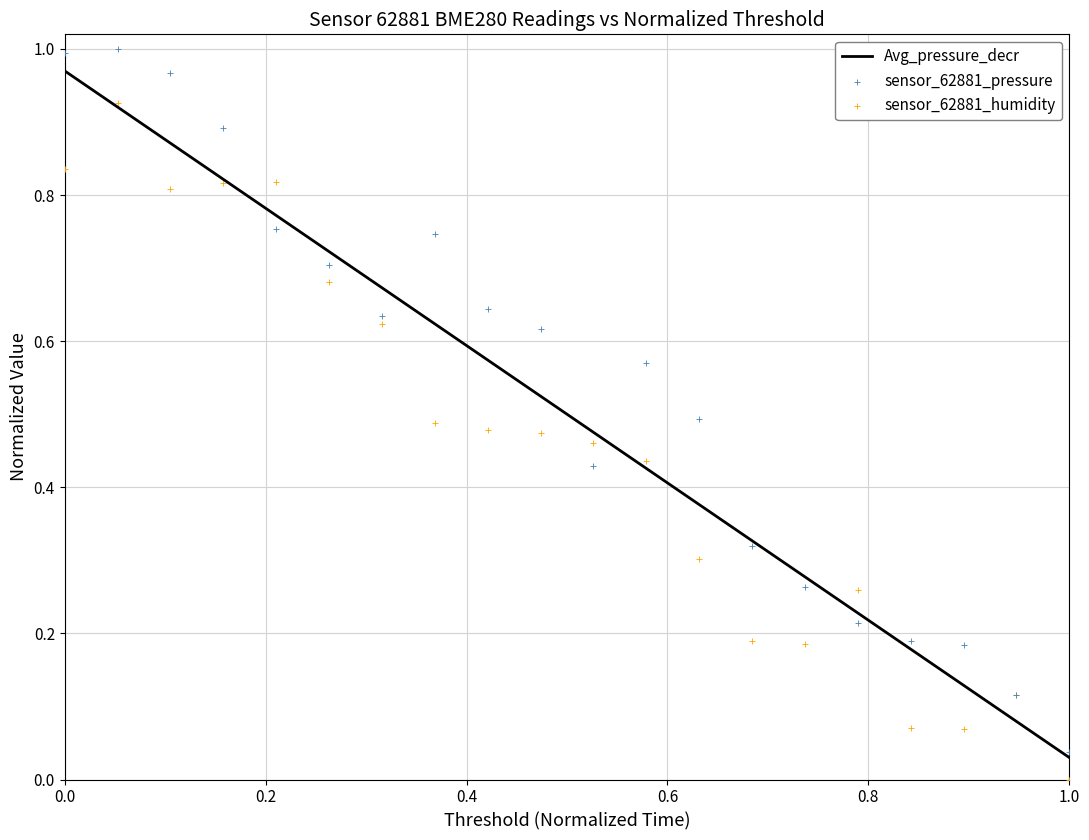

Which series reaches the maximum Y coordinate?

sensor_62881_pressure